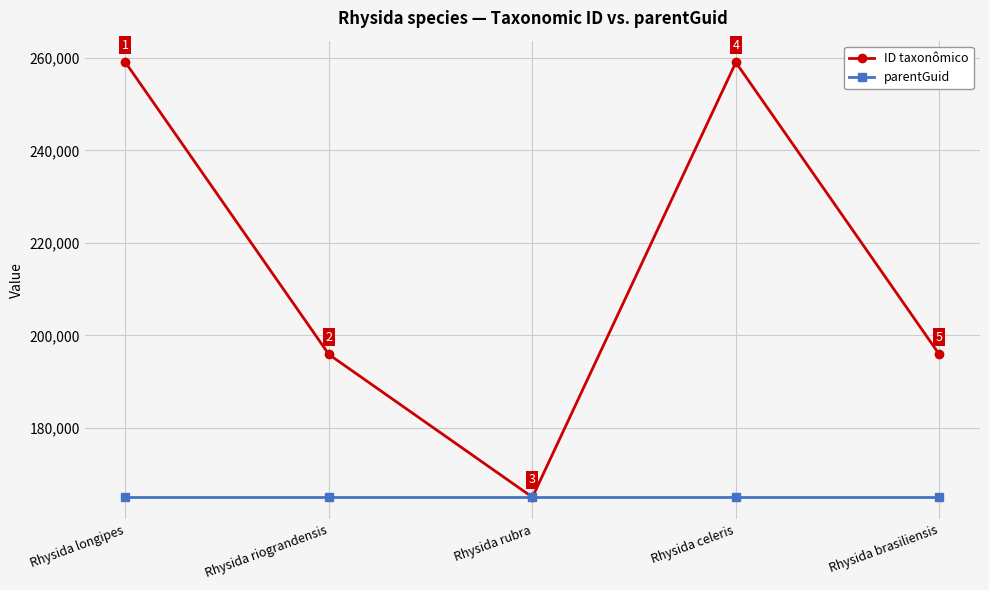

The parentGuid series shows 76922 at Rhysida brasiliensis. True or false?

False